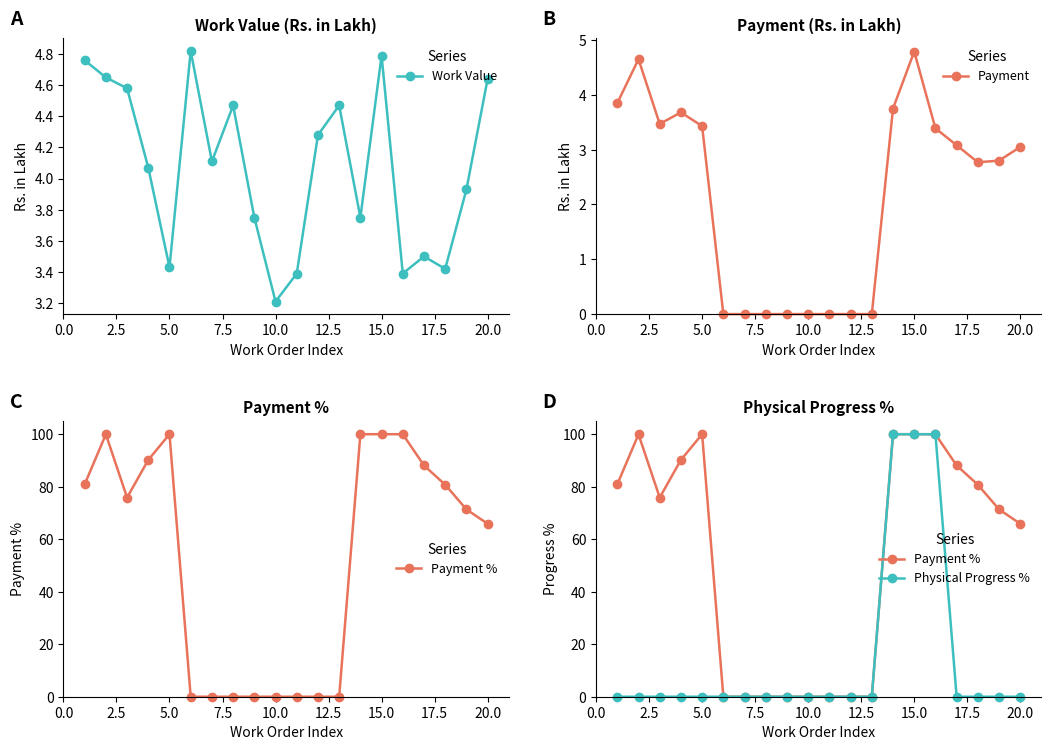

Which series has the largest total across all categories?

Payment %